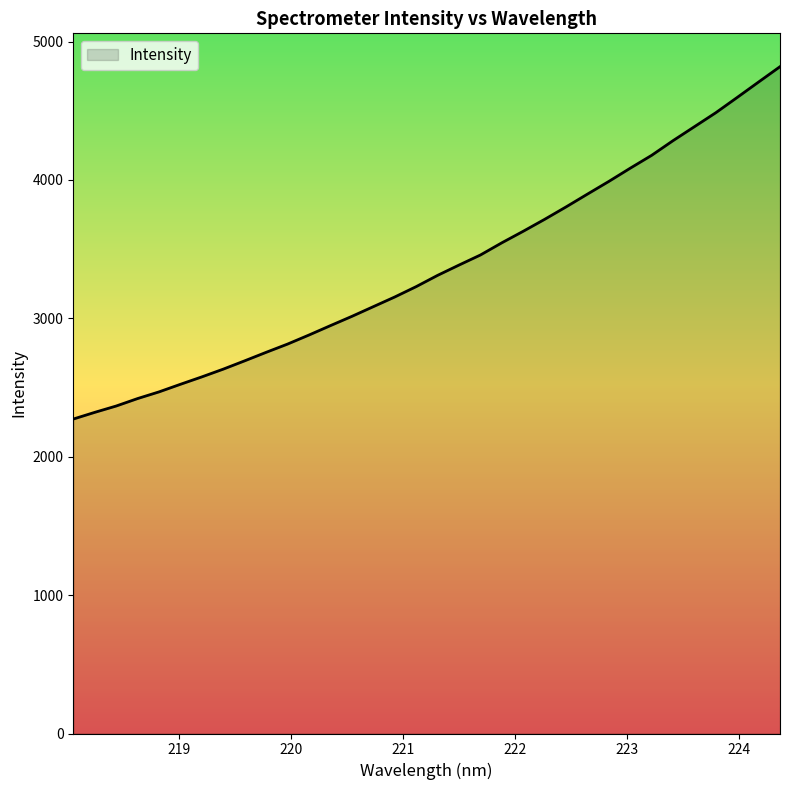

What is the minimum value shown in the chart?

2272.1